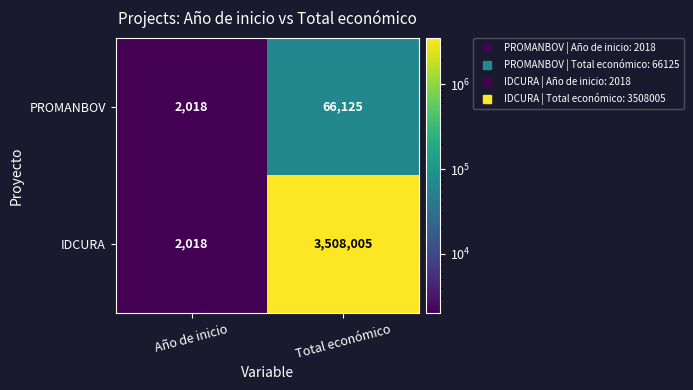

How many series are shown in this chart?

2